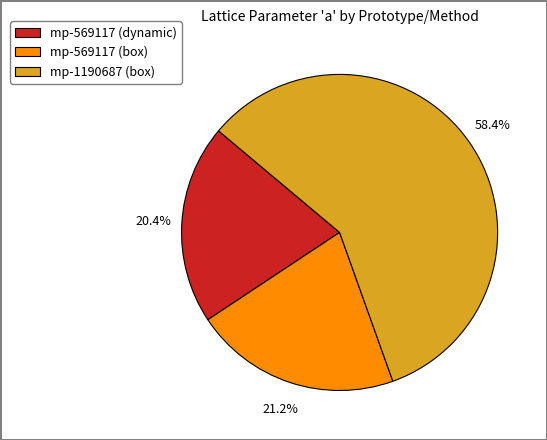

Does mp-569117 (box) account for over 50% of the chart?

No